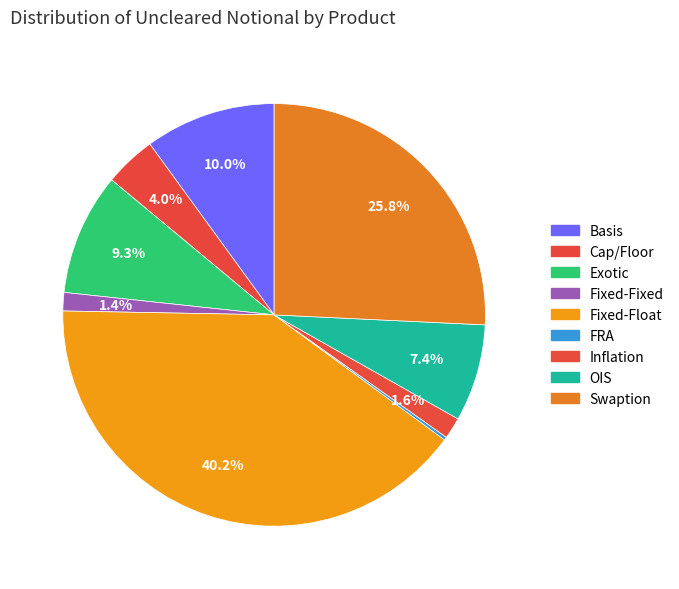

Which category has the smallest portion of the pie?

FRA